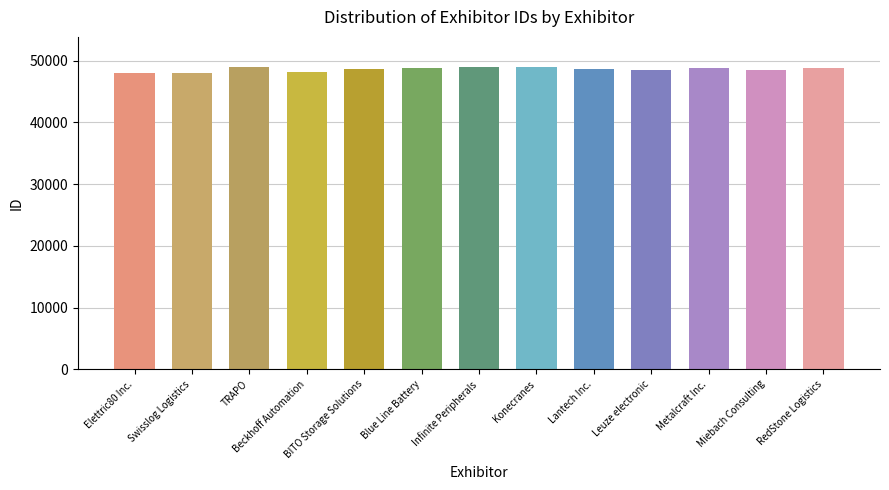

What is the sum of the values at TRAPO and RedStone Logistics?

97743